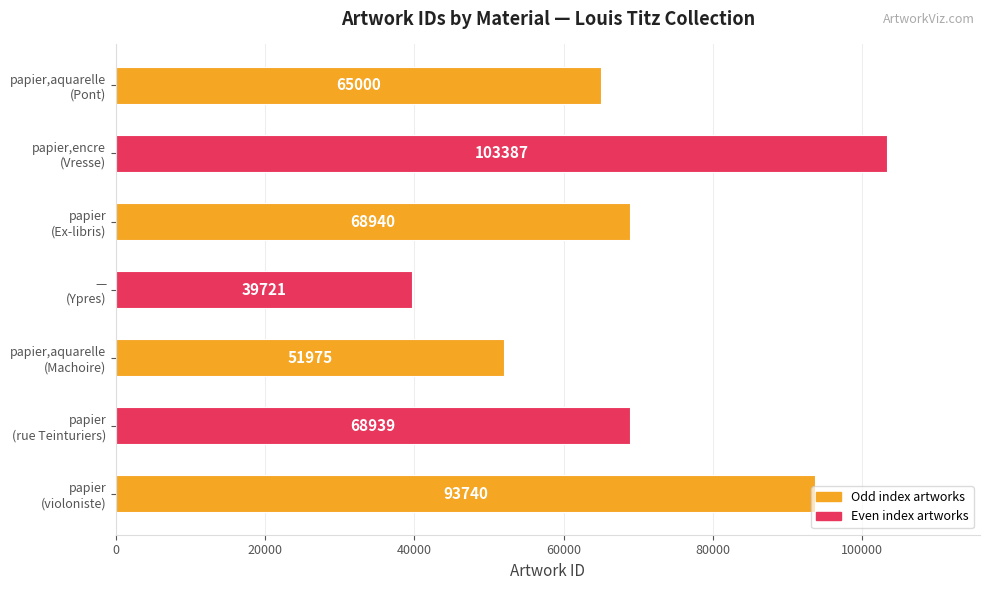

What is the smallest value displayed?

39721